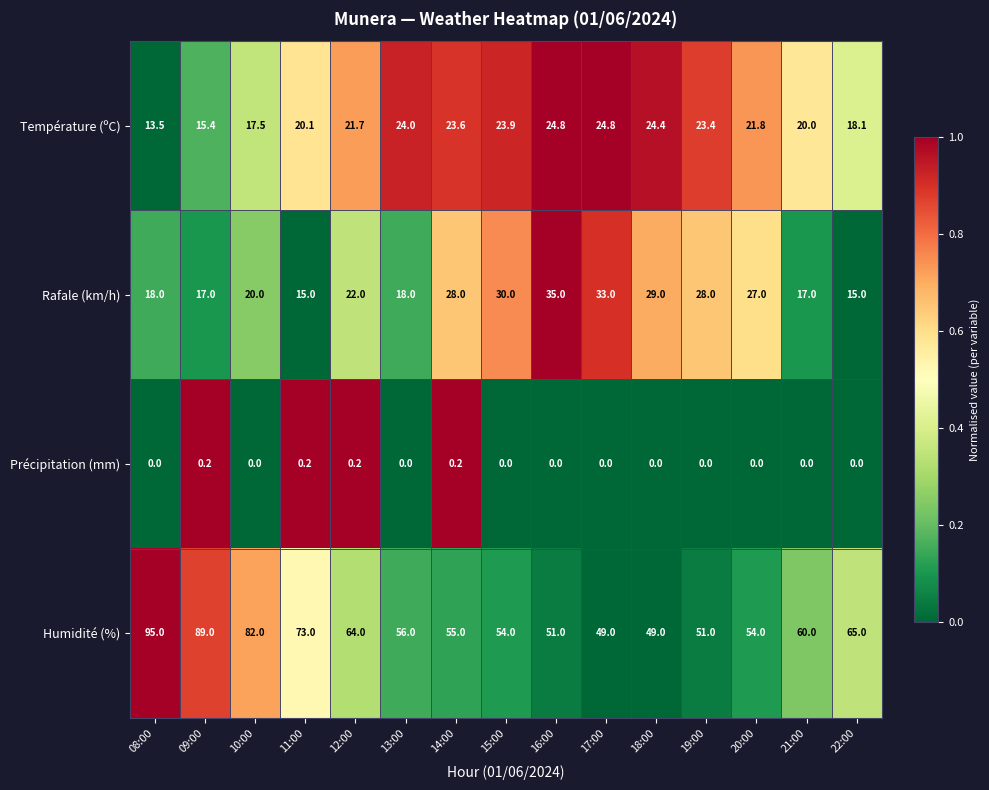

The value of Rafale (km/h) at 17:00 is 18.6. True or false?

False